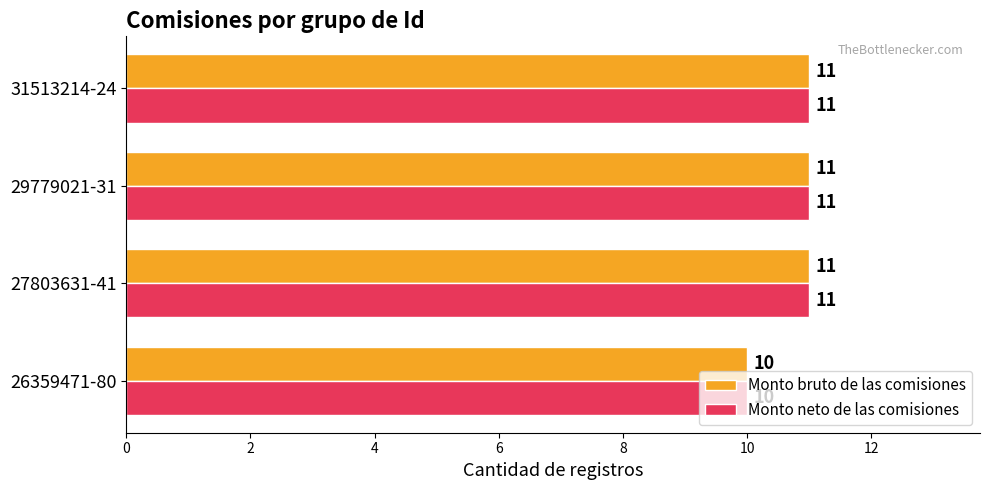

What are all the series names shown in the legend?

Monto bruto de las comisiones, Monto neto de las comisiones